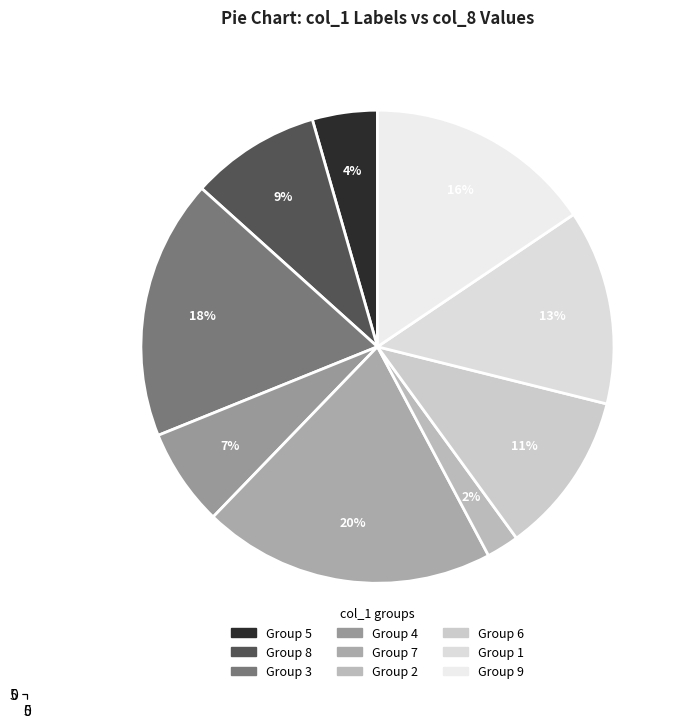

To the nearest percent, what is the combined percentage of 5 and 9?

21%